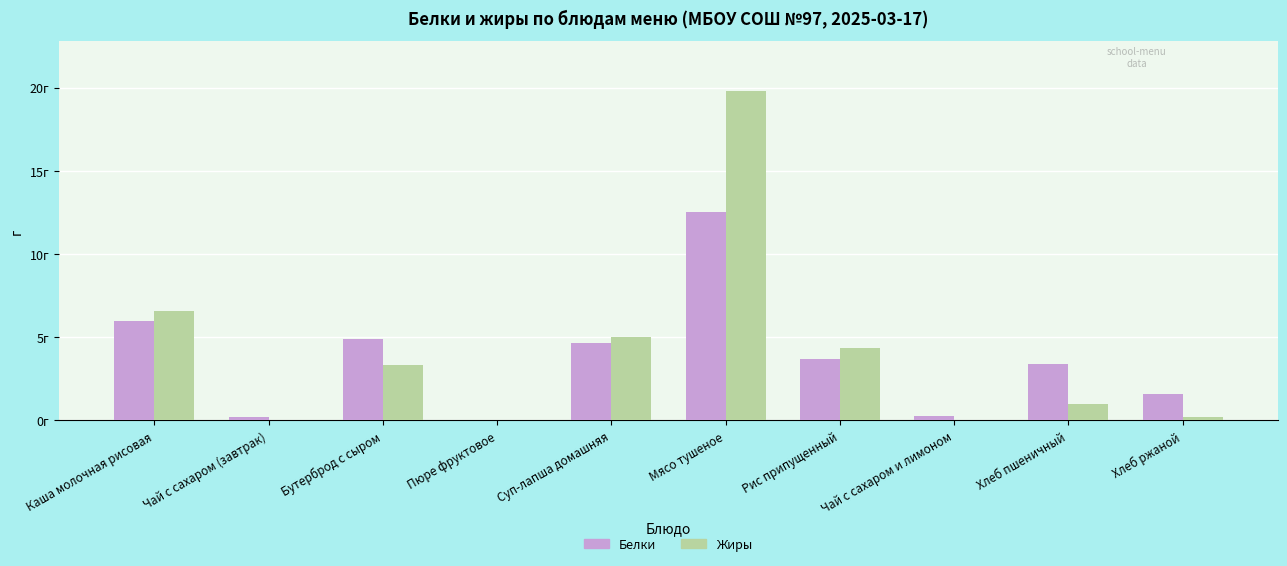

Which series changed the most between Мясо тушеное and Хлеб ржаной?

Жиры